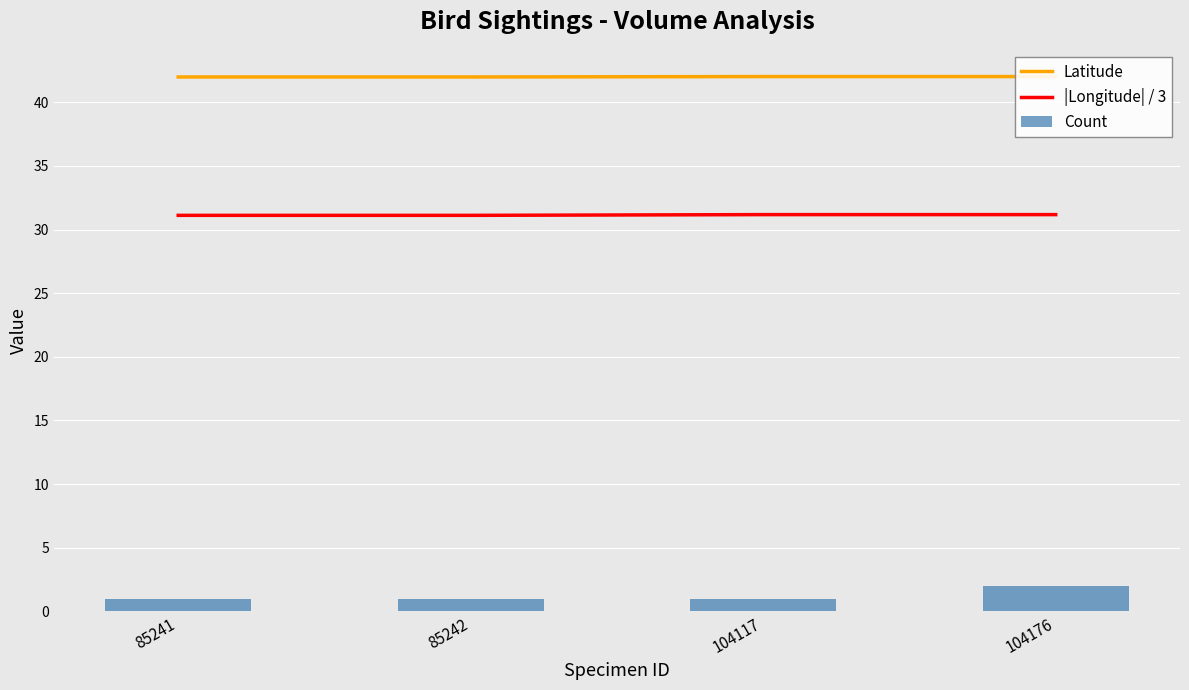

Is the value of Latitude at 85242 greater than the value of |Longitude| / 3 at 104117?

Yes